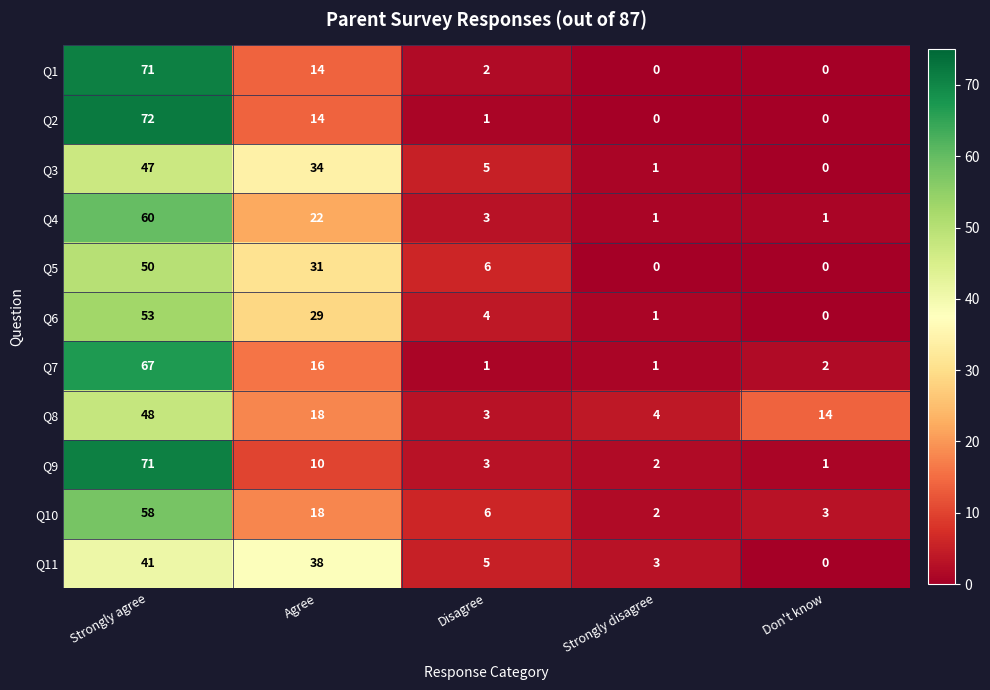

What is the difference between the maximum and minimum values in the Q1 series?

71